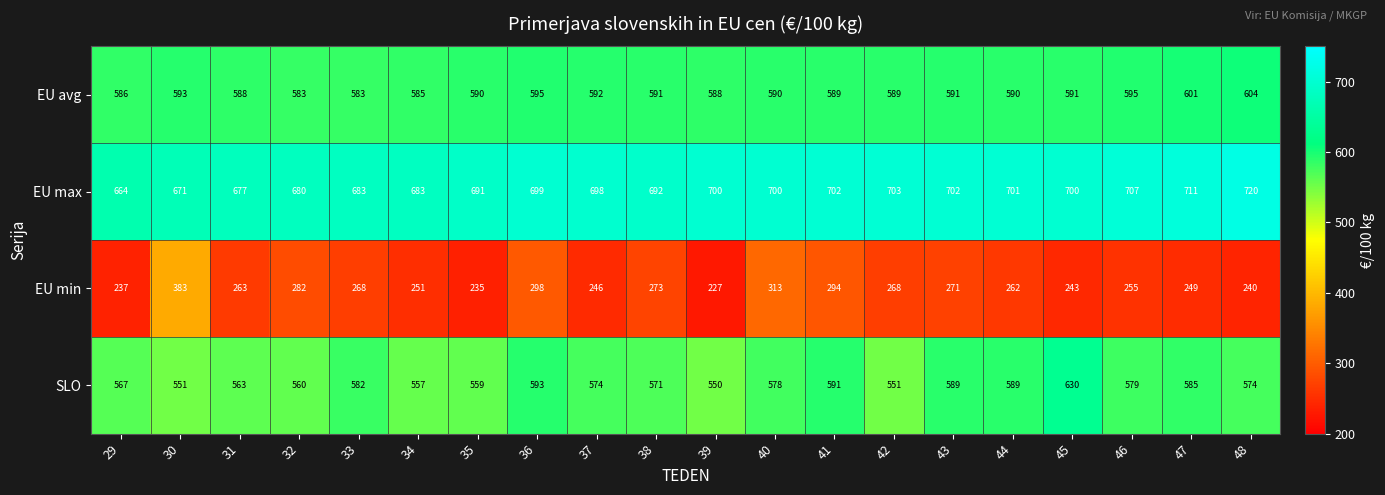

The value of EU max at 36 is 699. True or false?

True